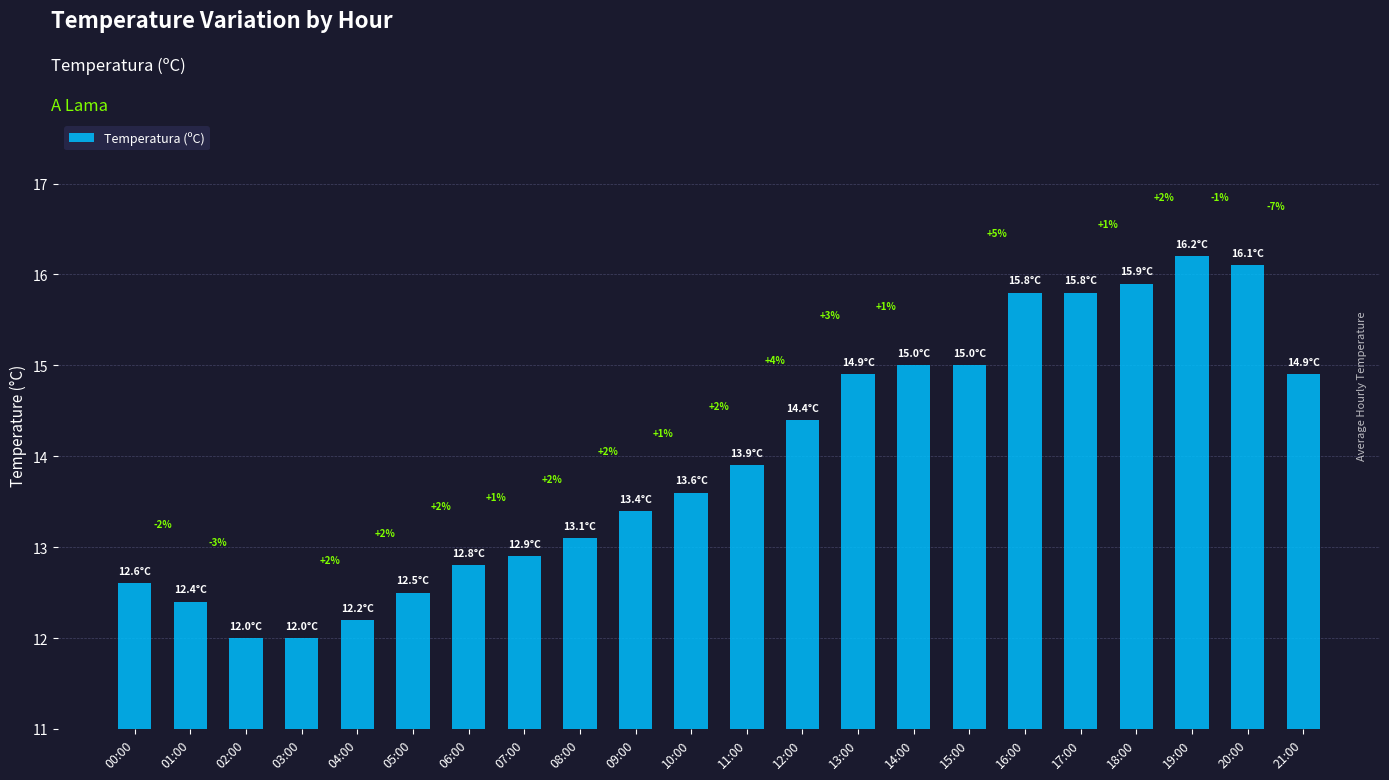

Are the bars horizontal?

No